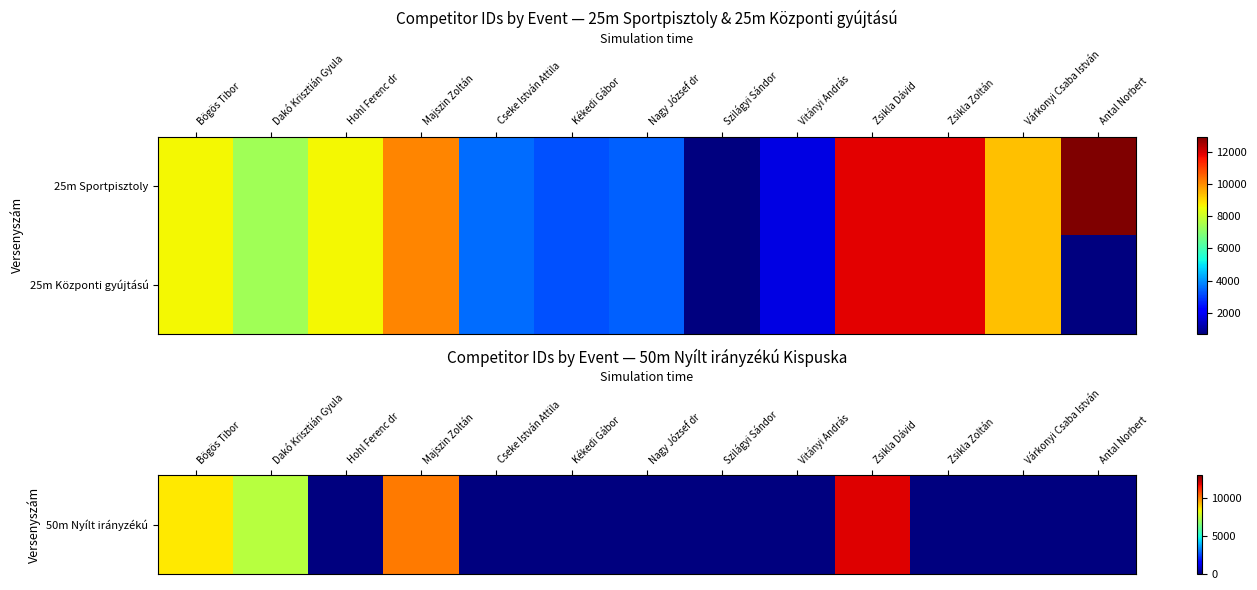

Which series has the largest range (max minus min)?

50m Nyílt irányzékú